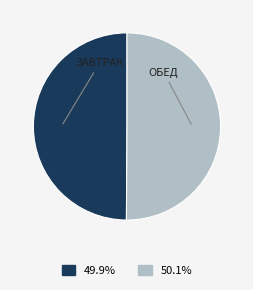

How many segments does this pie chart have?

2